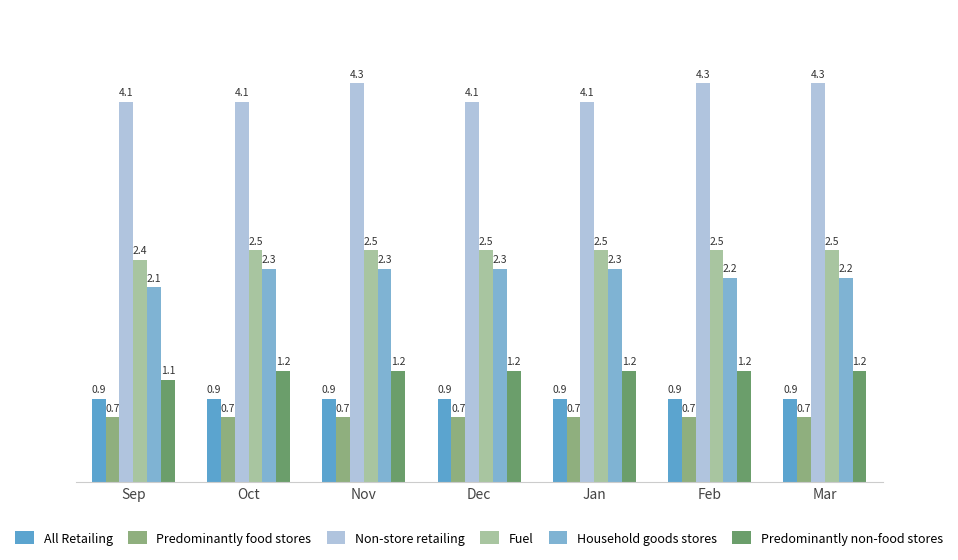

Does the chart contain any negative values?

No